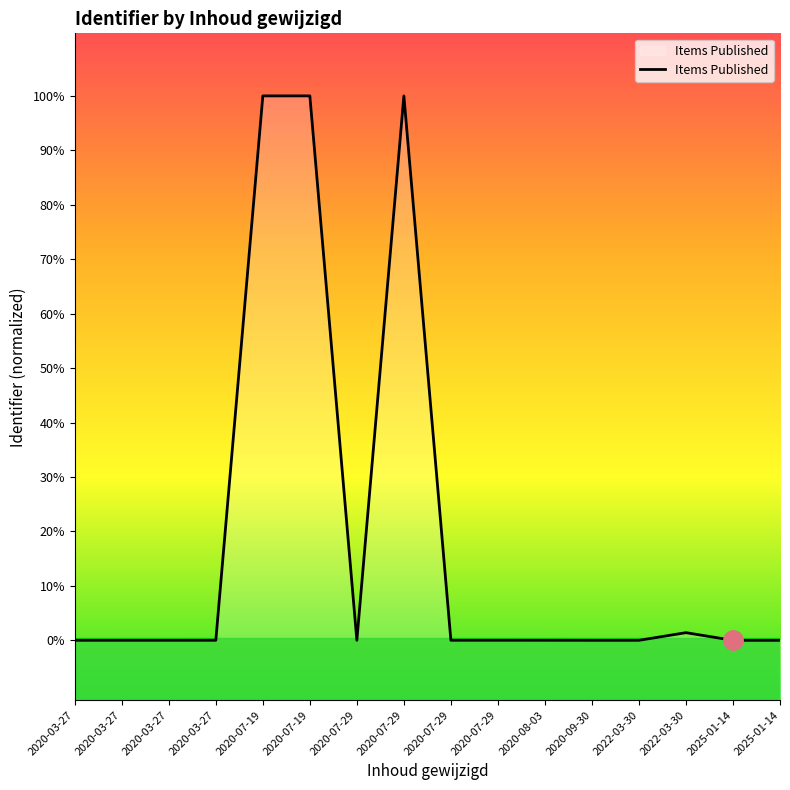

What is the label of the 12th point from the left?

2020-09-30